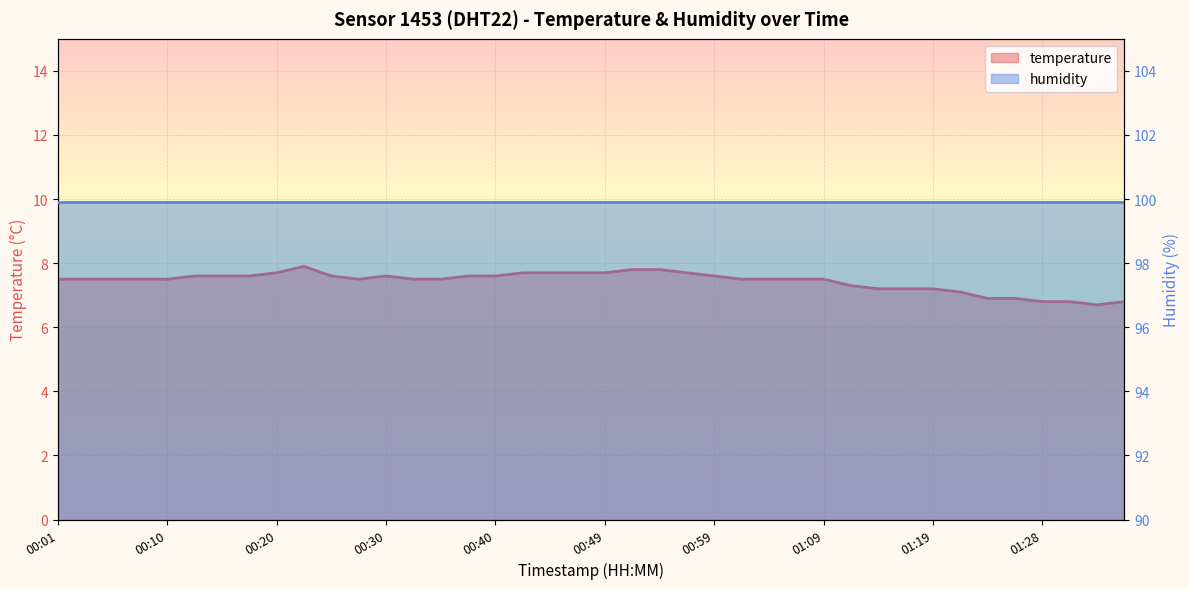

What is the sum of all values?

297.4